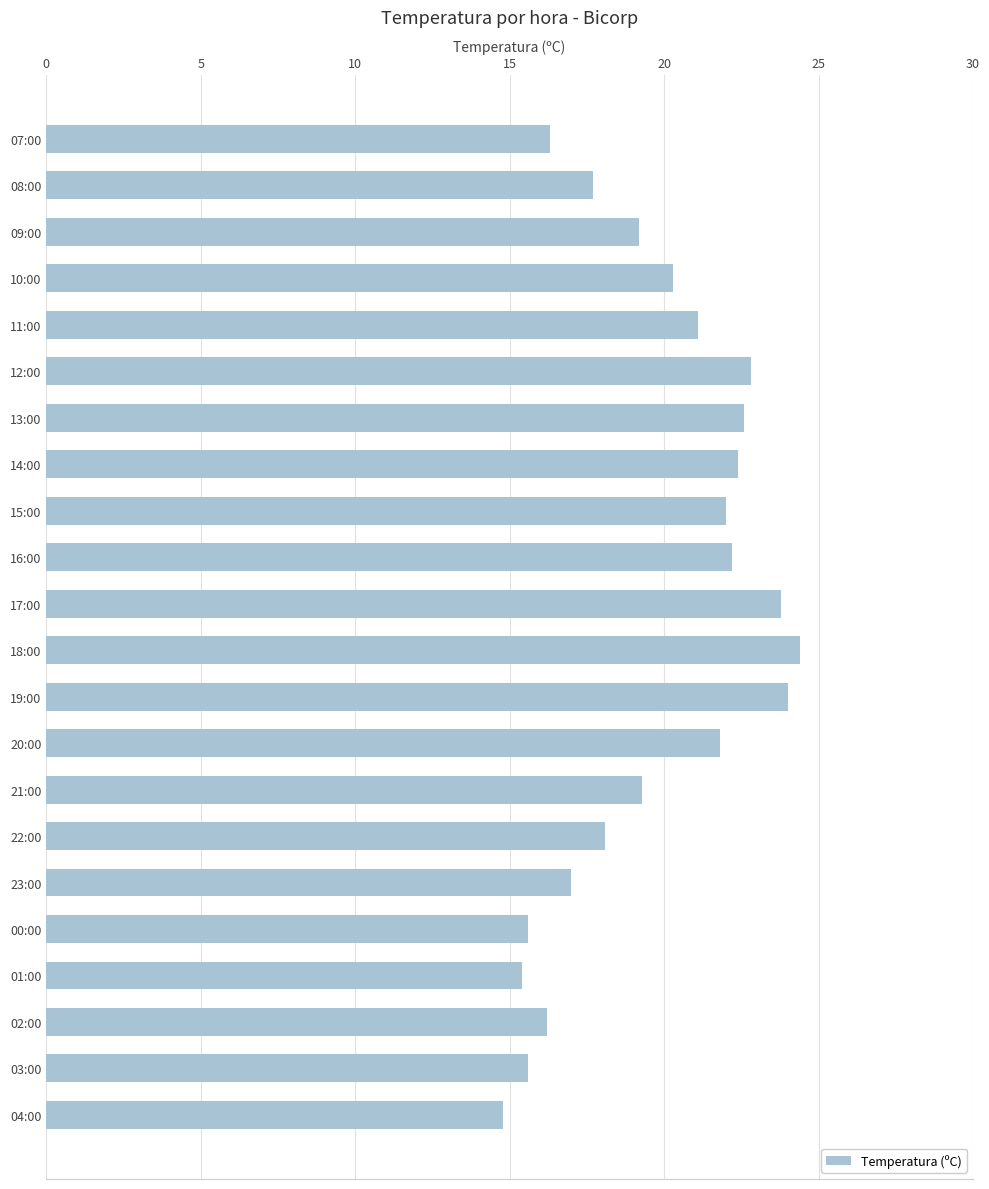

What is the greatest value displayed?

24.4